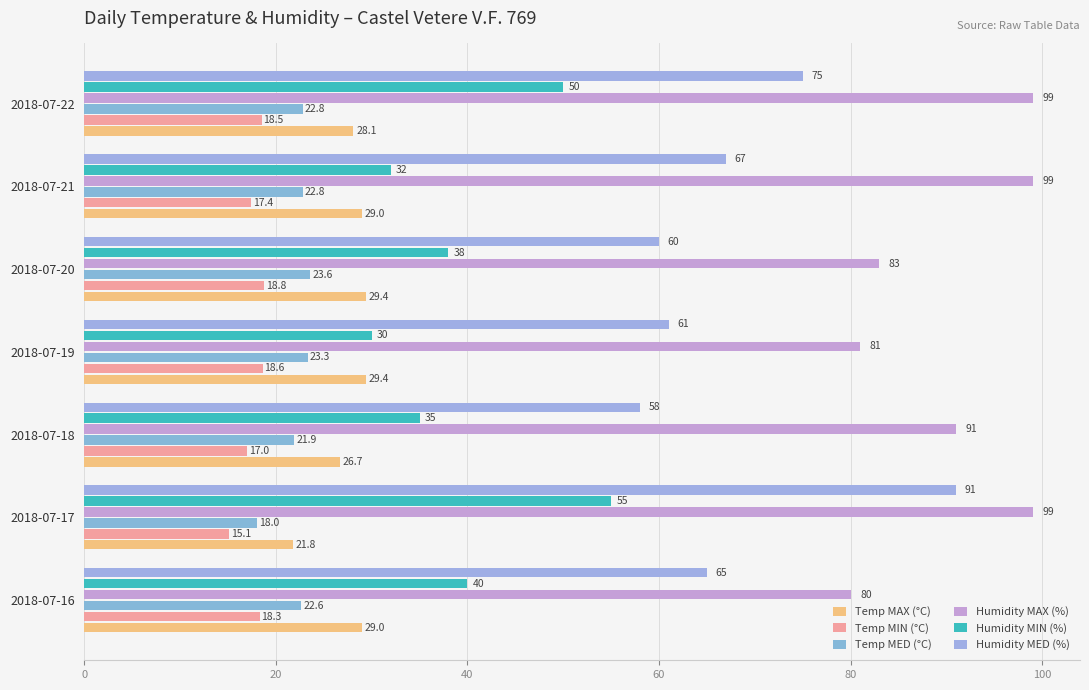

How many series are shown in this chart?

6